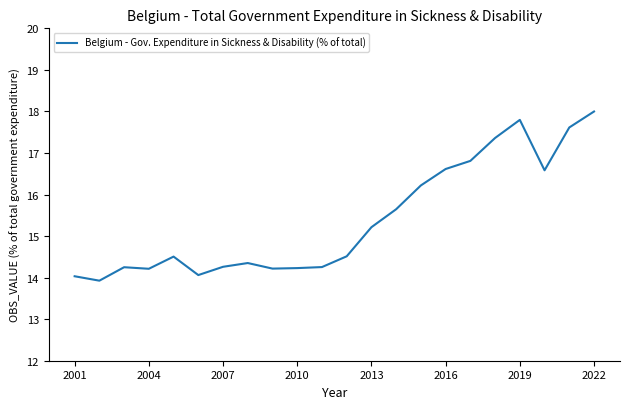

True or false: there are more than 2 points higher than both neighbors.

True